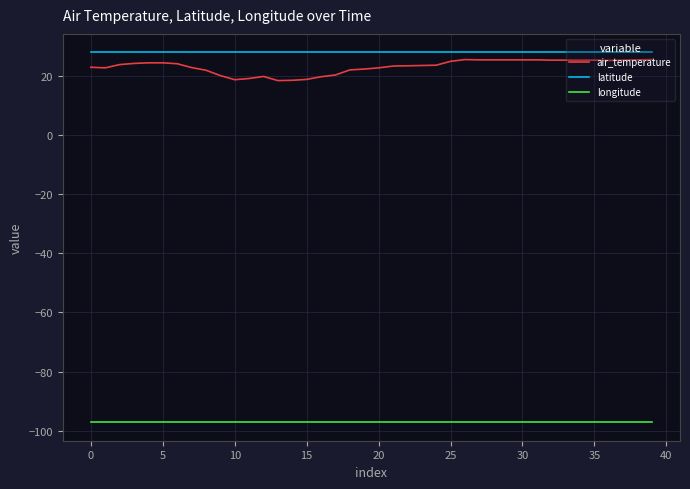

Which series has the largest range (max minus min)?

air_temperature